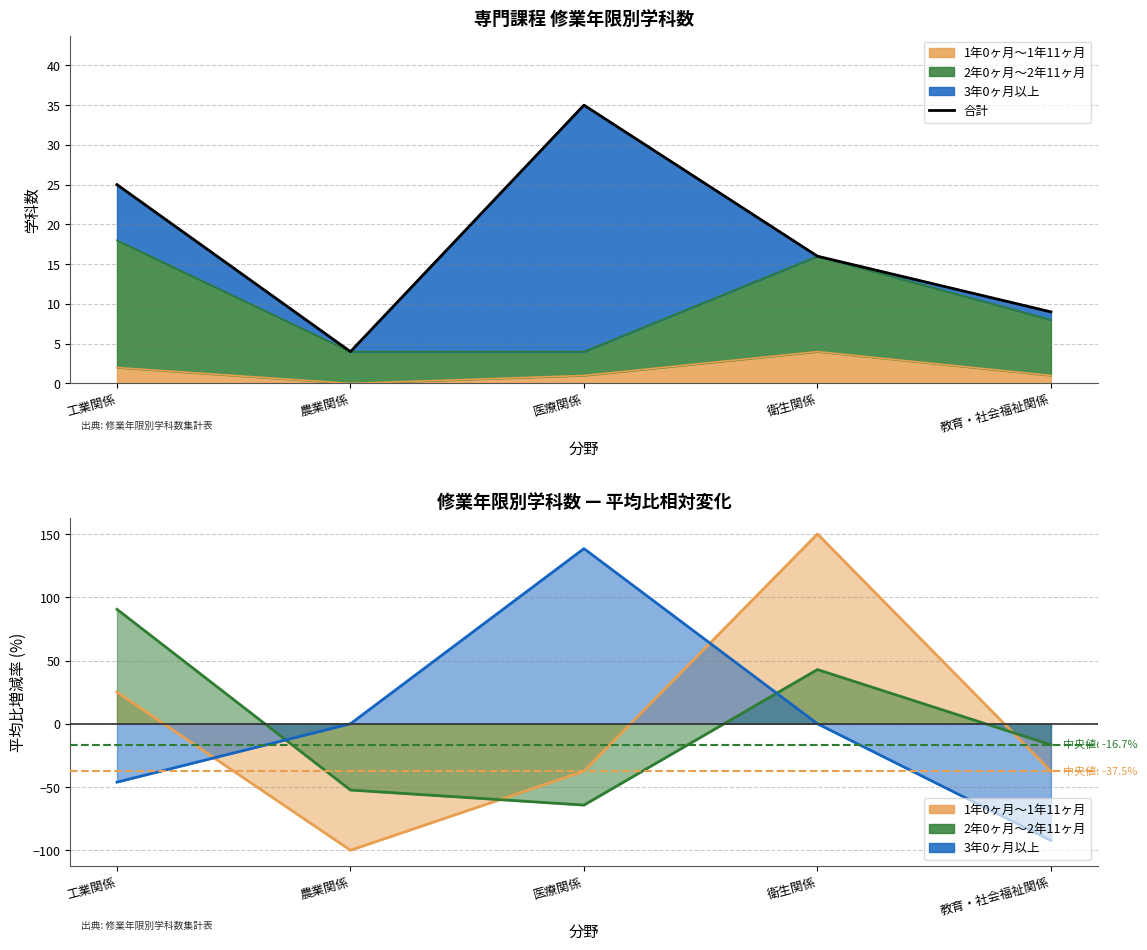

What is the difference between the maximum and minimum values?

31